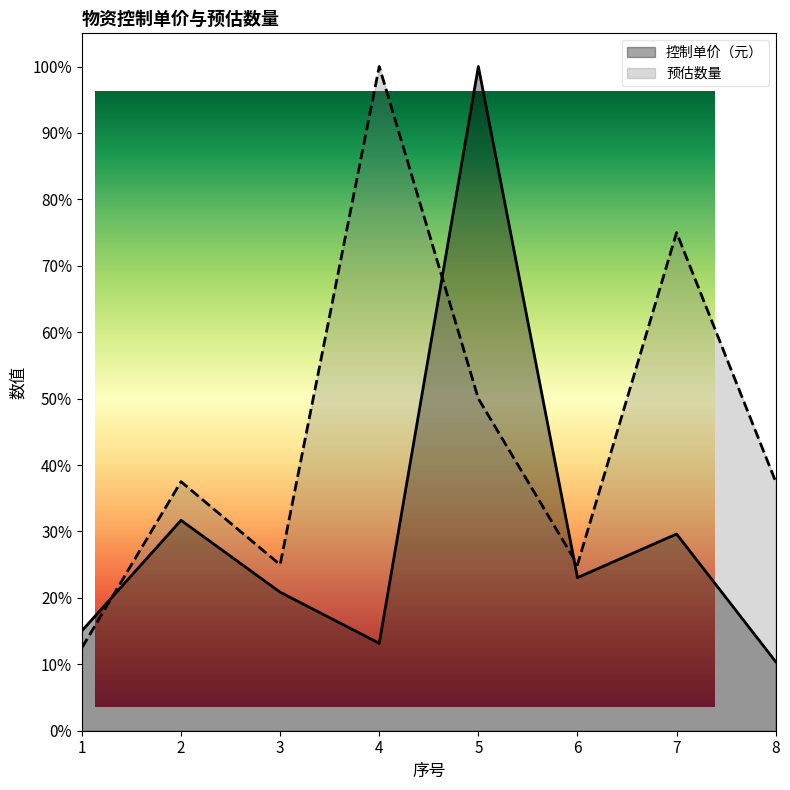

What is the value of the 控制单价（元） point at the 6th from the left?

0.2